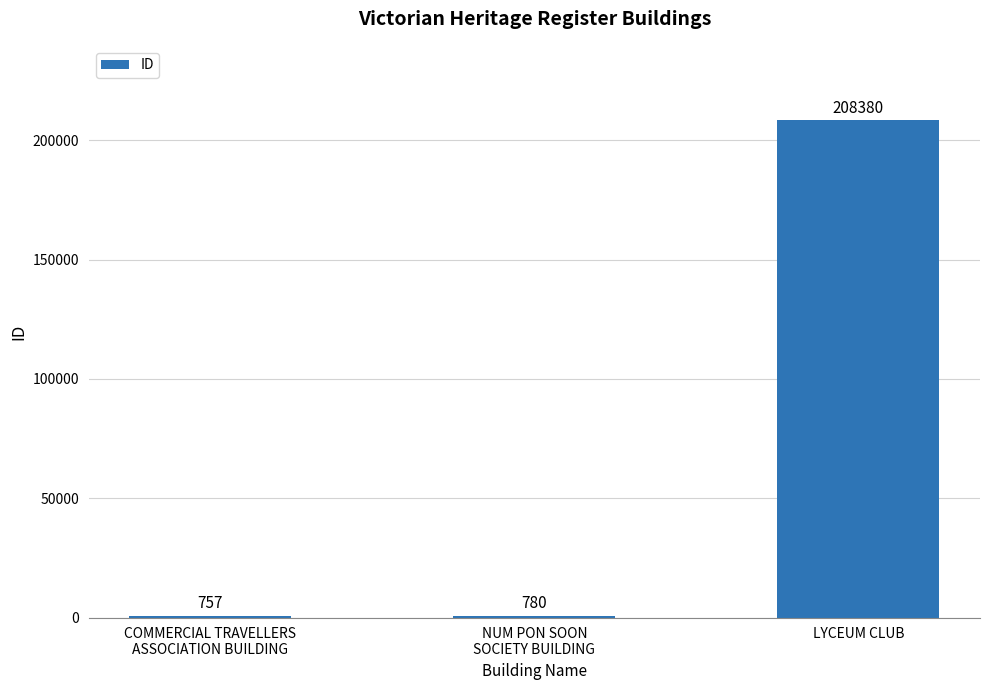

True or false: the data shows 780 at NUM PON SOON
SOCIETY BUILDING.

True